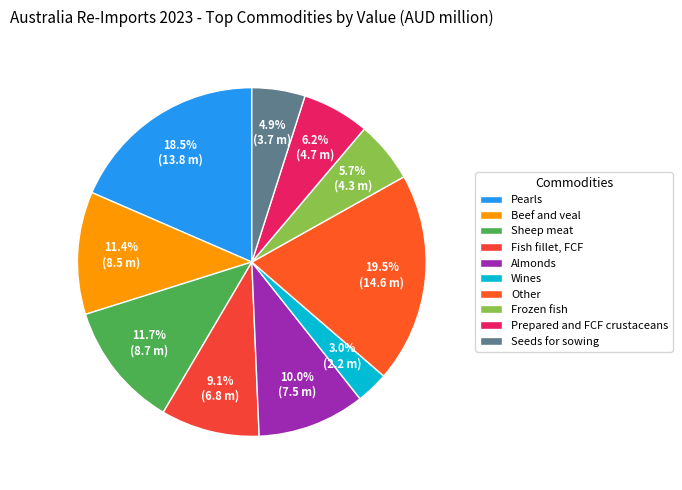

To the nearest percent, what is the combined percentage of Pearls and Prepared and FCF crustaceans?

25%